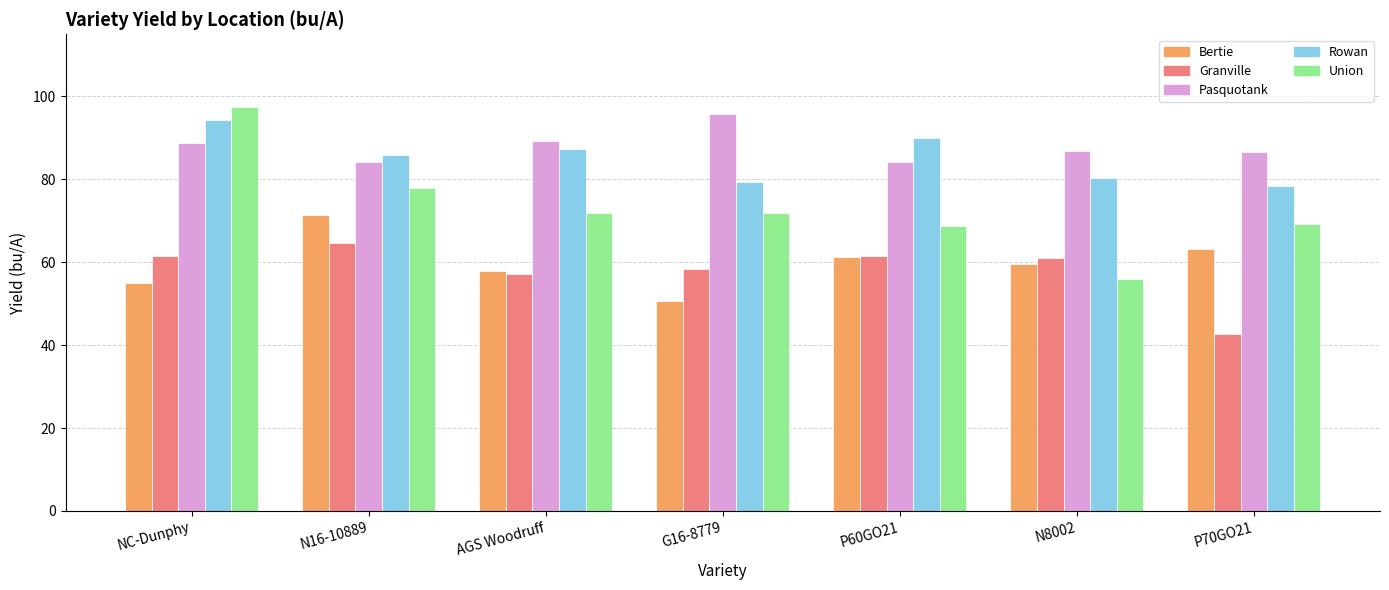

The Granville series shows 18.2 at P70GO21. True or false?

False